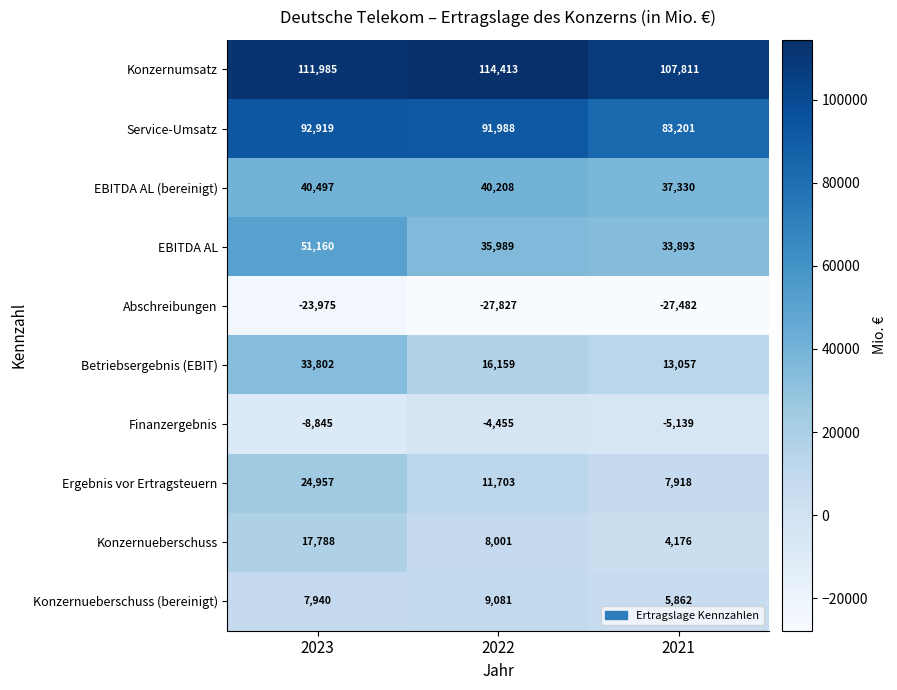

Which series has the largest total across all categories?

Konzernumsatz